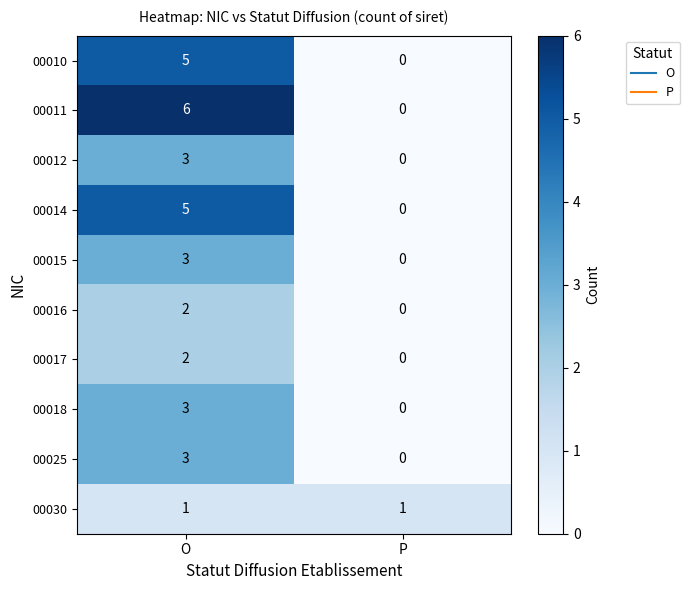

The value of 00015 at O is 3. True or false?

True